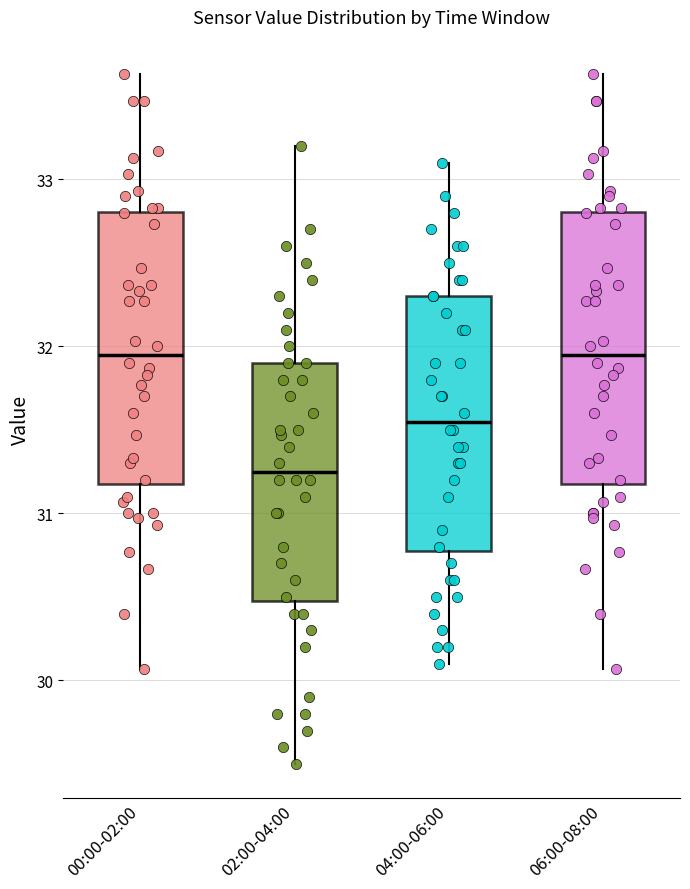

Where does the lower whisker of the box for 06:00-08:00 end on the y-axis? The values are not printed on the chart, so give them approximately, as read against the axis.

30.1